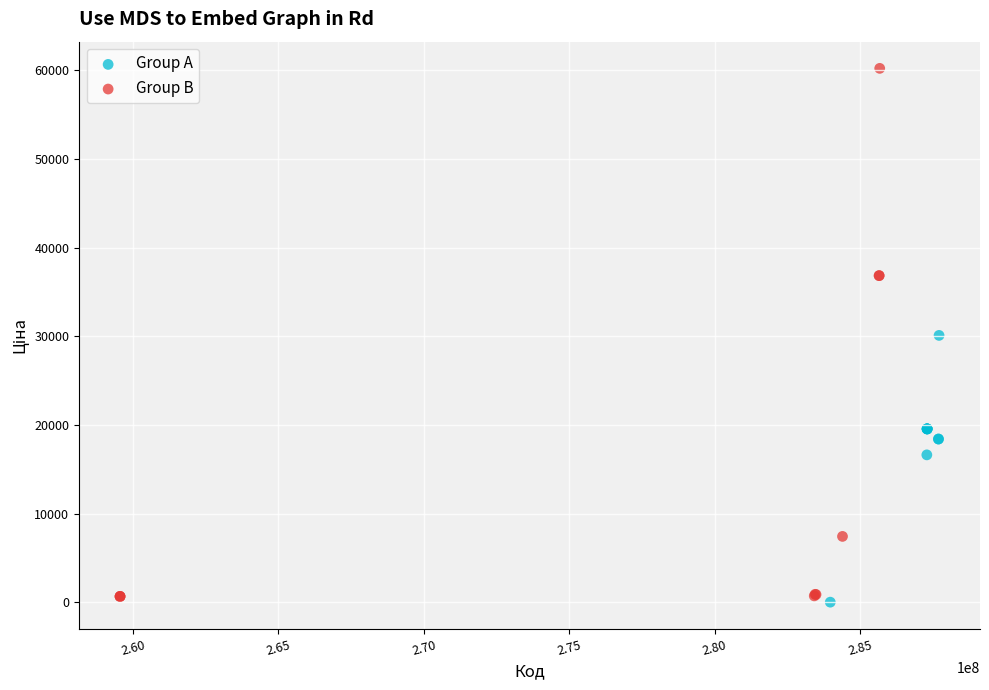

Which series has the largest Y range (max minus min)?

Group B